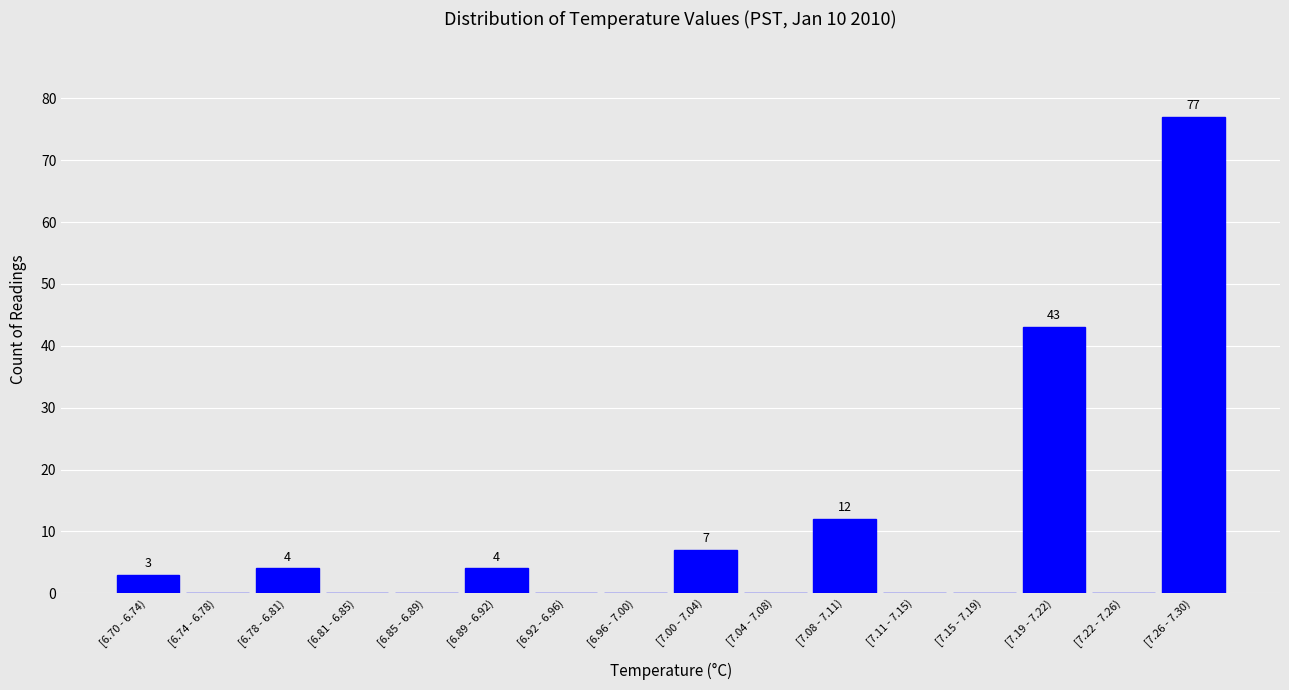

Reading right to left, extract all data points from this chart.

[7.26 - 7.30)=77	[7.22 - 7.26)=0	[7.19 - 7.22)=43	[7.15 - 7.19)=0	[7.11 - 7.15)=0	[7.08 - 7.11)=12	[7.04 - 7.08)=0	[7.00 - 7.04)=7	[6.96 - 7.00)=0	[6.92 - 6.96)=0	[6.89 - 6.92)=4	[6.85 - 6.89)=0	[6.81 - 6.85)=0	[6.78 - 6.81)=4	[6.74 - 6.78)=0	[6.70 - 6.74)=3